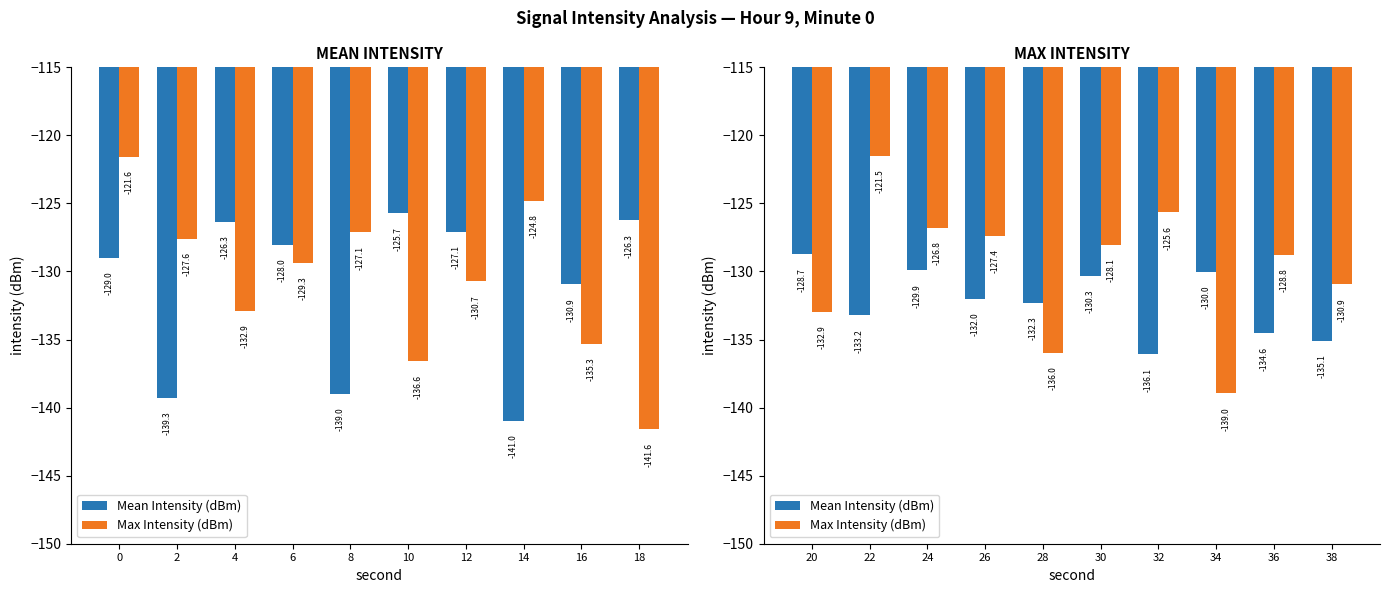

Count the number of categories in the chart.

10